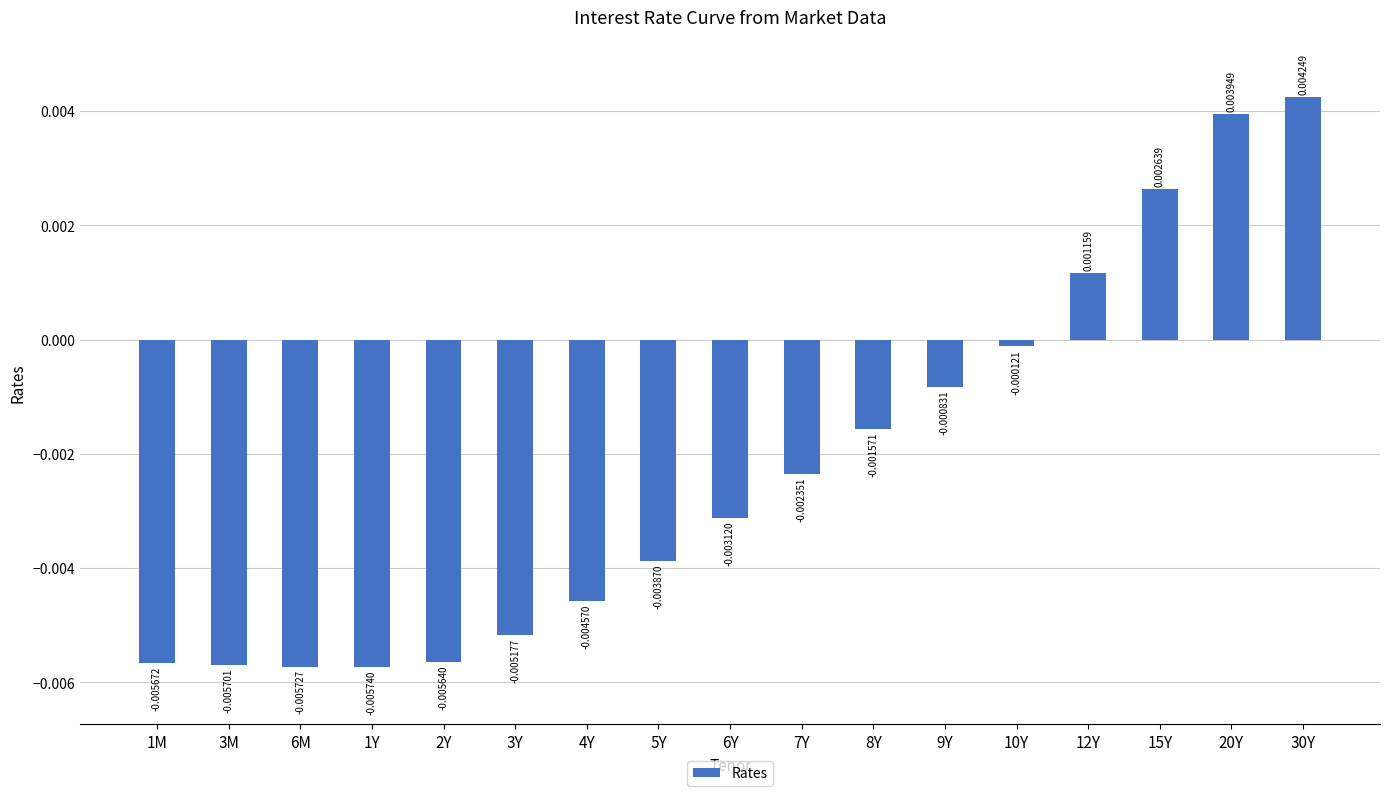

List the labels in order of value, largest first.

30Y, 20Y, 15Y, 12Y, 10Y, 9Y, 8Y, 7Y, 6Y, 5Y, 4Y, 3Y, 2Y, 1M, 3M, 6M, 1Y